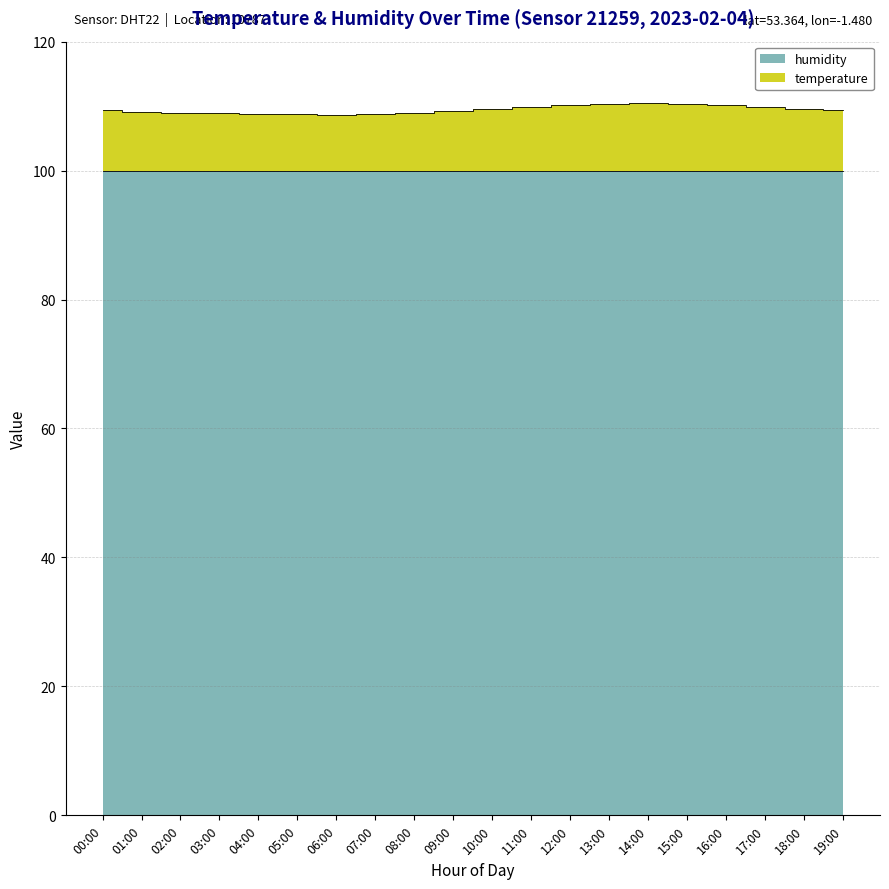

List the labels in order of value, largest first.

14:00, 13:00, 15:00, 12:00, 16:00, 11:00, 17:00, 18:00, 10:00, 00:00, 19:00, 09:00, 01:00, 02:00, 03:00, 08:00, 04:00, 05:00, 07:00, 06:00